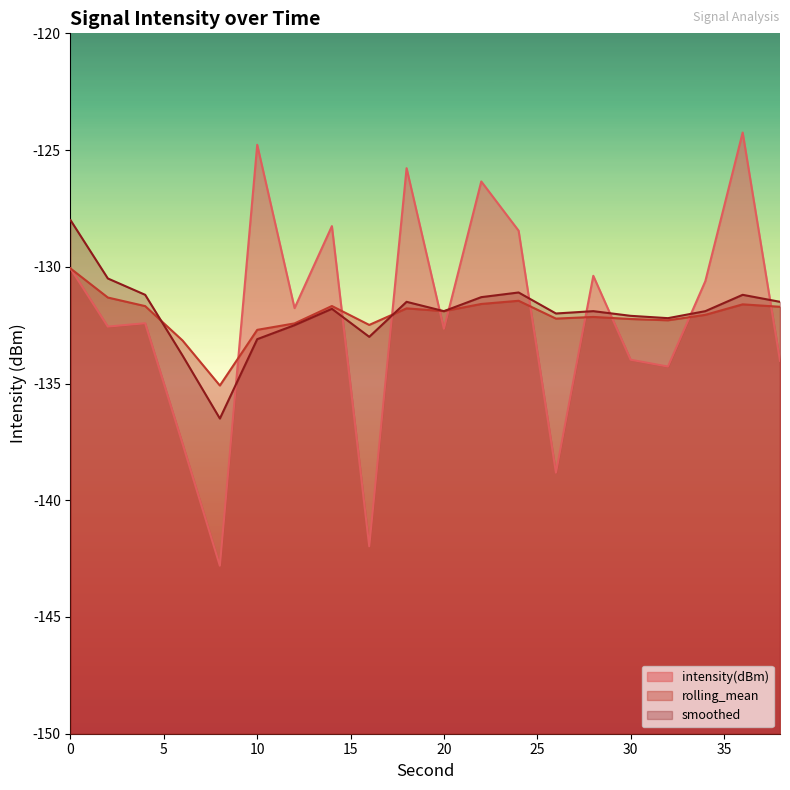

How many interior local peaks does the rolling_mean series have?

5